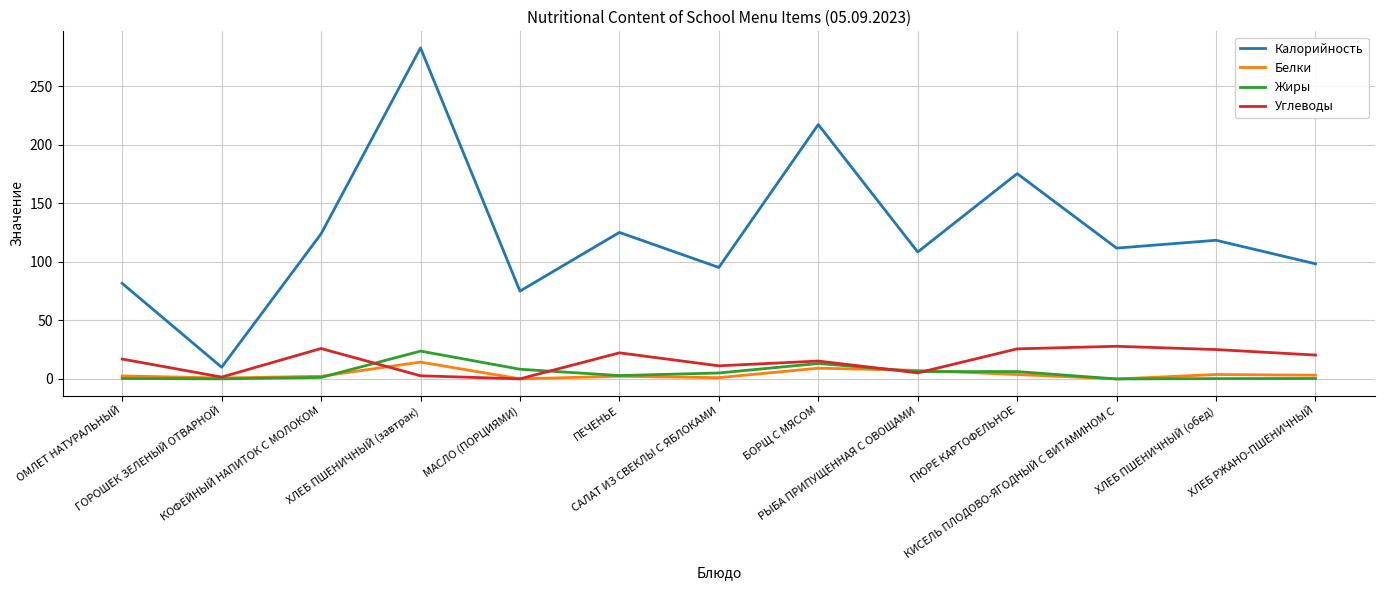

Where is the first local minimum for Калорийность?

ГОРОШЕК ЗЕЛЕНЫЙ ОТВАРНОЙ